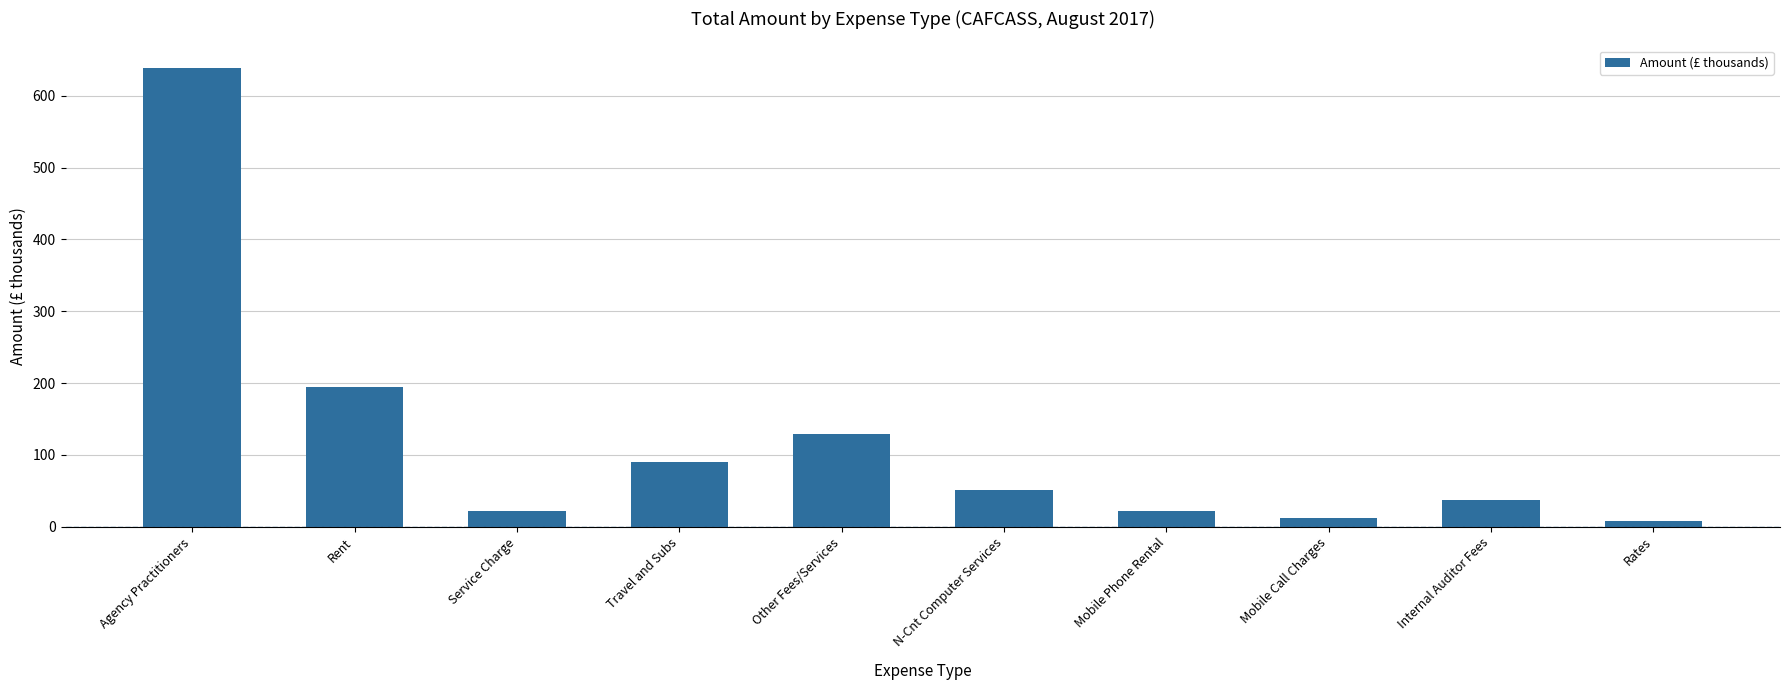

What is the sum of the values at Other Fees/Services and Rates?

137.7